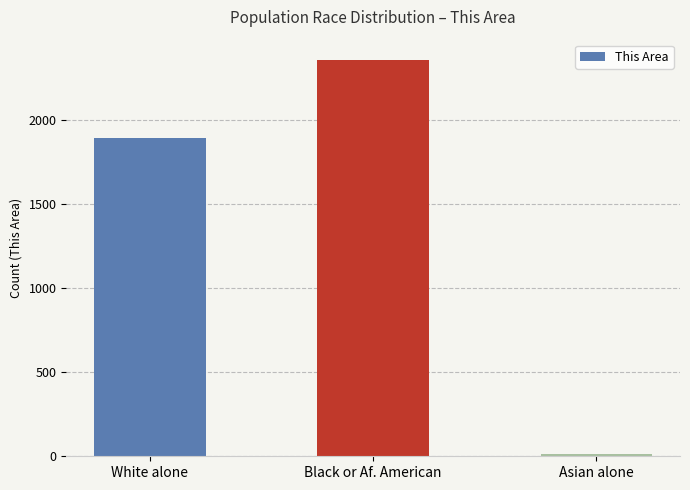

Is it true that the value at White alone is 2463?

False